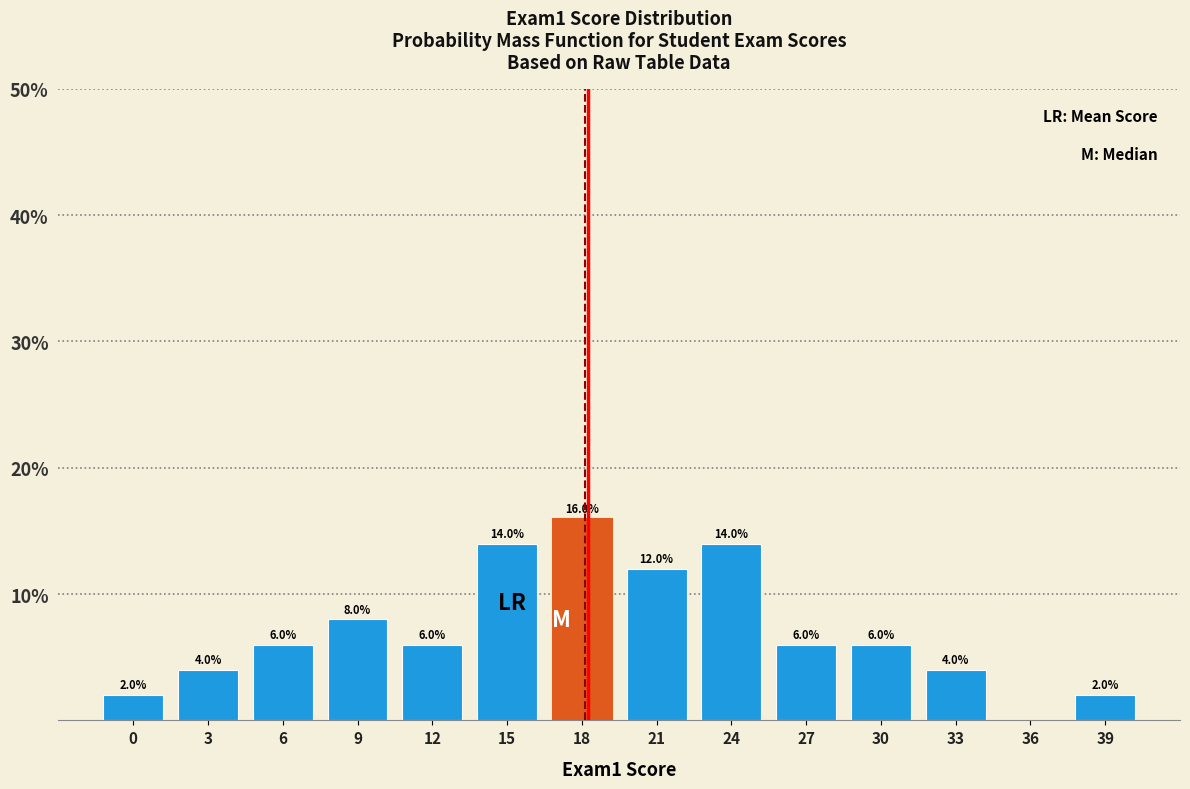

Reading left to right, what are all the values shown in this chart?

0=2.0	3=4.0	6=6.0	9=8.0	12=6.0	15=14.0	18=16.0	21=12.0	24=14.0	27=6.0	30=6.0	33=4.0	36=0.0	39=2.0